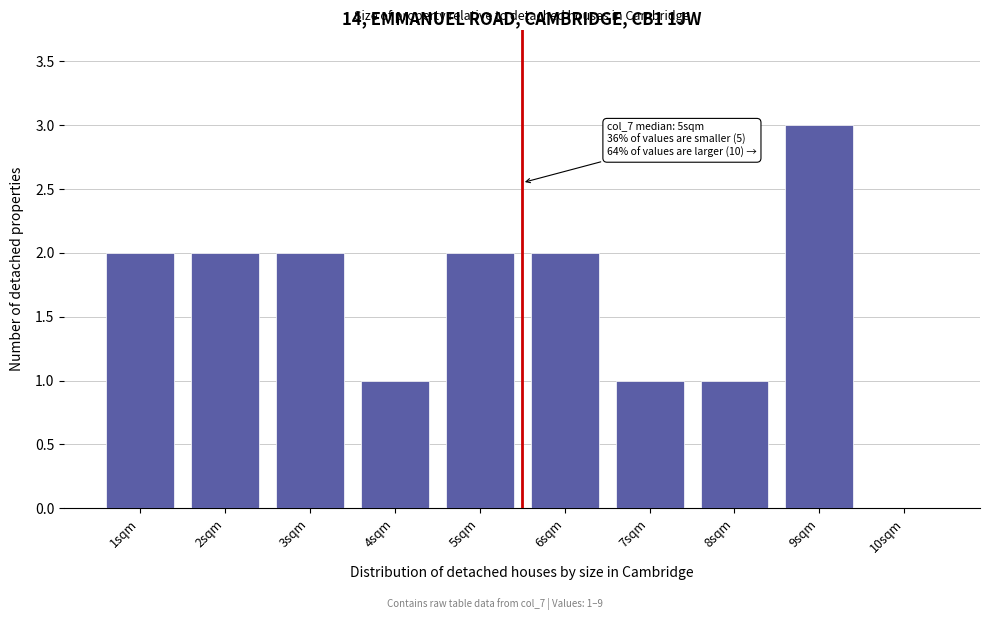

Reading left to right, what are all the values shown in this chart?

1sqm=2	2sqm=2	3sqm=2	4sqm=1	5sqm=2	6sqm=2	7sqm=1	8sqm=1	9sqm=3	10sqm=0